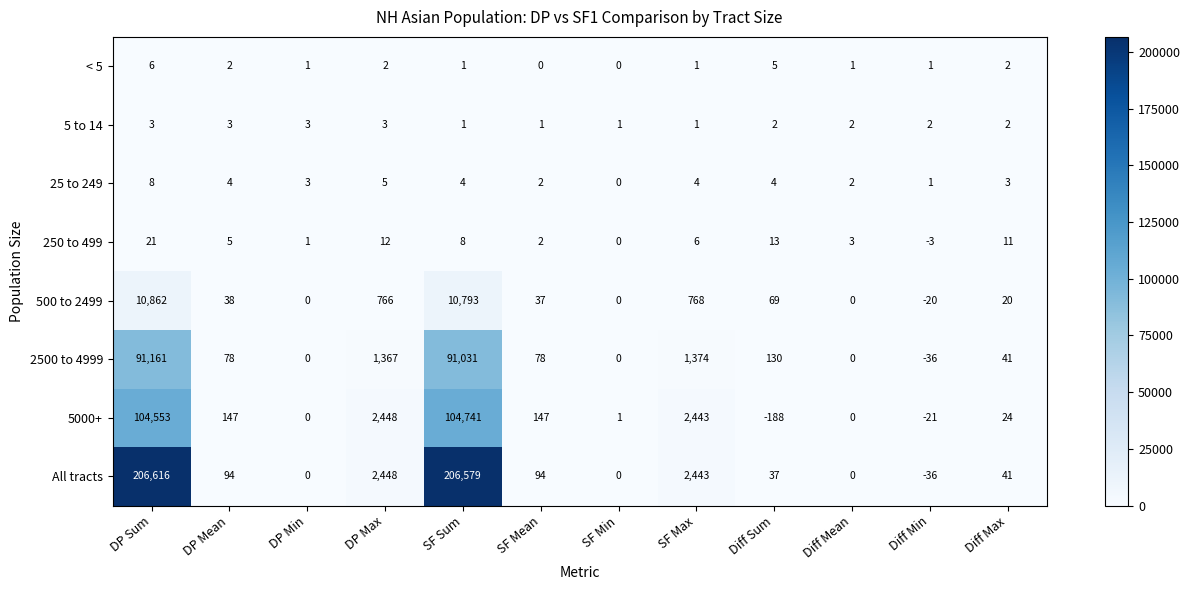

What is the minimum value shown in the chart?

-188